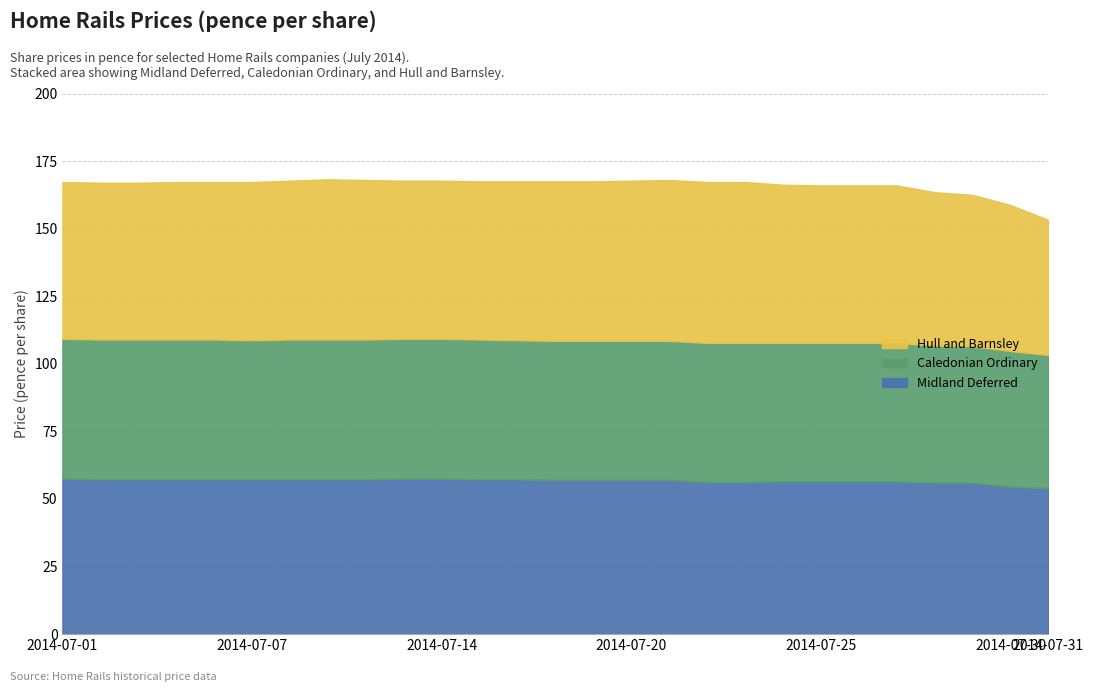

Reading left to right, extract all data points from this chart.

Midland Deferred: 57.5	57.2	57.2	57.2	57.2	57.2	57.2	57.2	57.2	57.5	57.5	57.2	57.2	57.0	57.0	57.0	57.0	56.2	56.2	56.5	56.5	56.5	56.5	56.0	56.0	54.5	54.0
Caledonian Ordinary: 51.8	51.8	51.8	51.8	51.8	51.5	51.8	51.8	51.8	51.8	51.8	51.8	51.5	51.5	51.5	51.5	51.5	51.5	51.5	51.2	51.2	51.2	51.2	50.8	50.5	50.2	49.2
Hull and Barnsley: 58.0	58.0	58.0	58.2	58.2	58.5	58.8	59.2	59.0	58.5	58.5	58.5	58.8	59.0	59.0	59.2	59.5	59.5	59.5	58.5	58.2	58.2	58.2	56.8	56.0	54.0	50.0